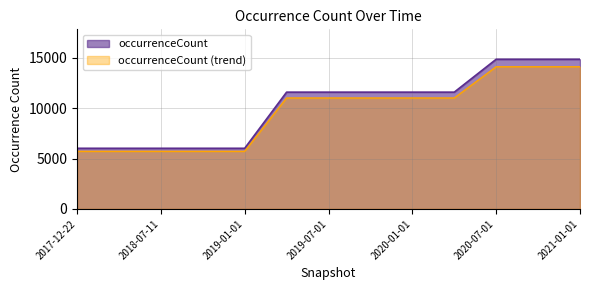

How many lines are shown in the chart?

2